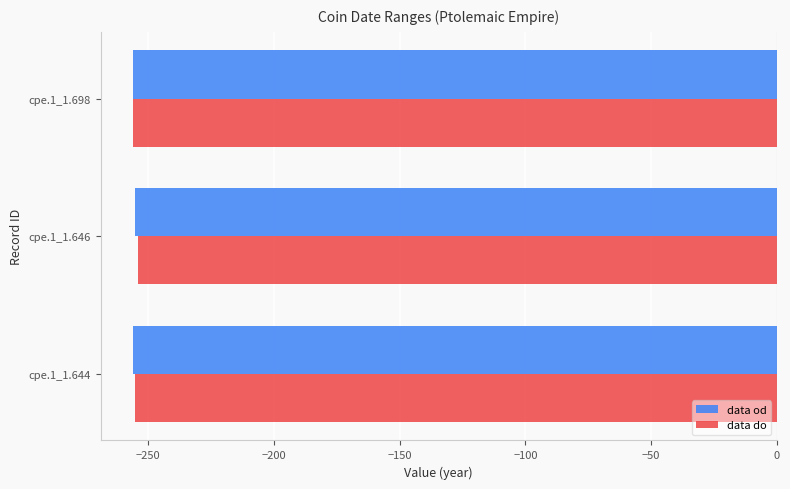

What are all the series names shown in the legend?

data od, data do